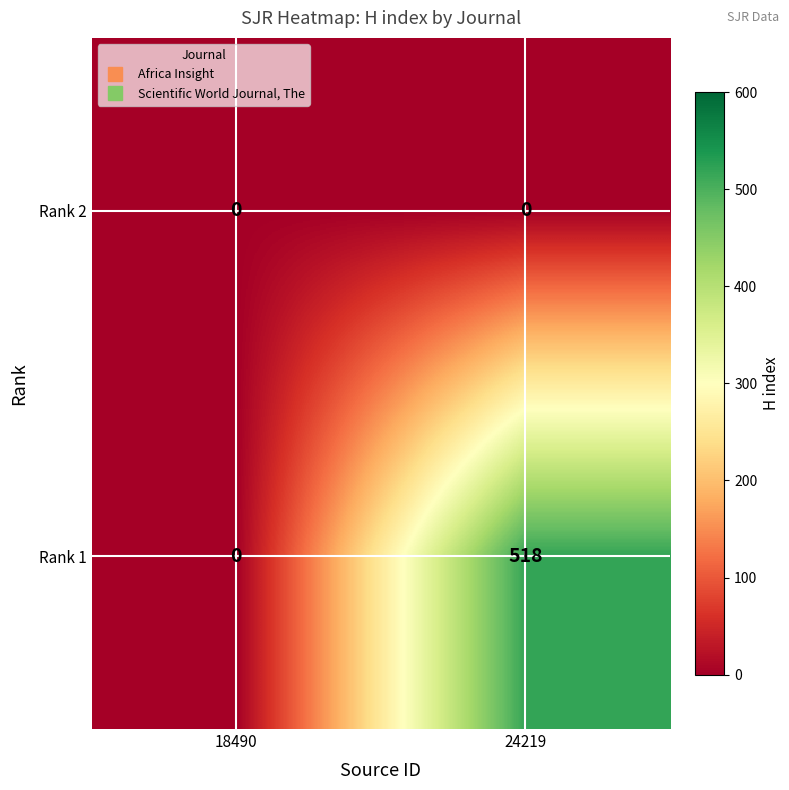

Rank the series by their maximum value, from highest to lowest.

Rank 1, Rank 2